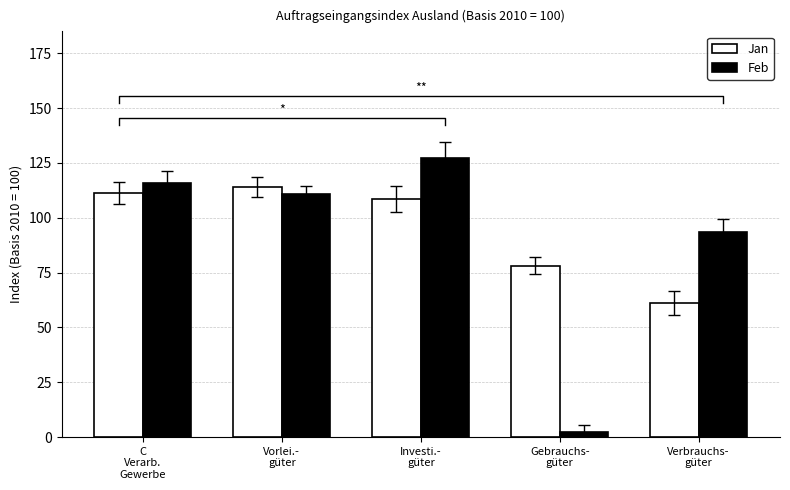

At which label is Feb closest to 64?

Verbrauchs-
güter